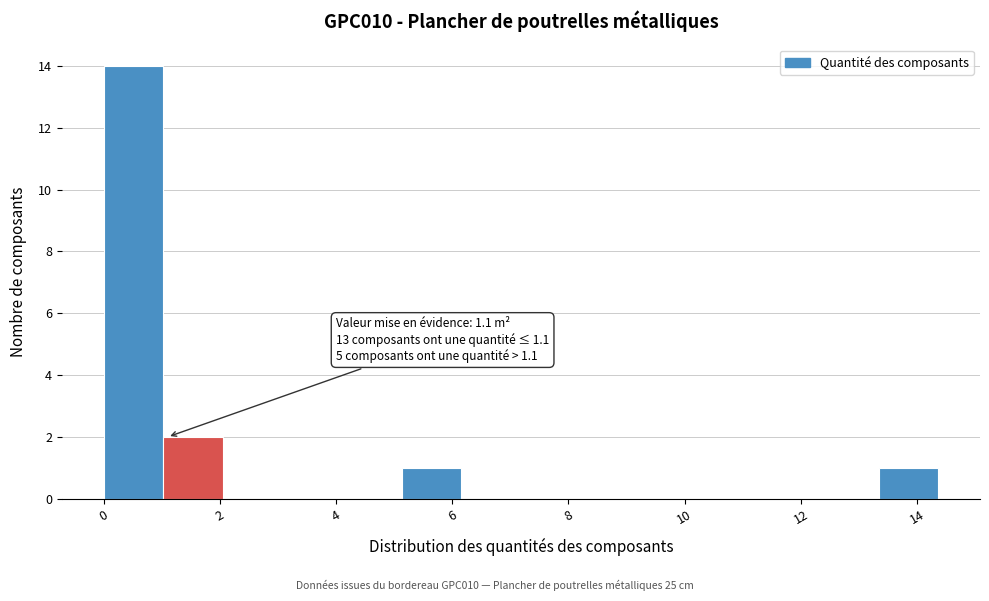

Which range on the x-axis has the tallest bar?

0.0 to 1.0